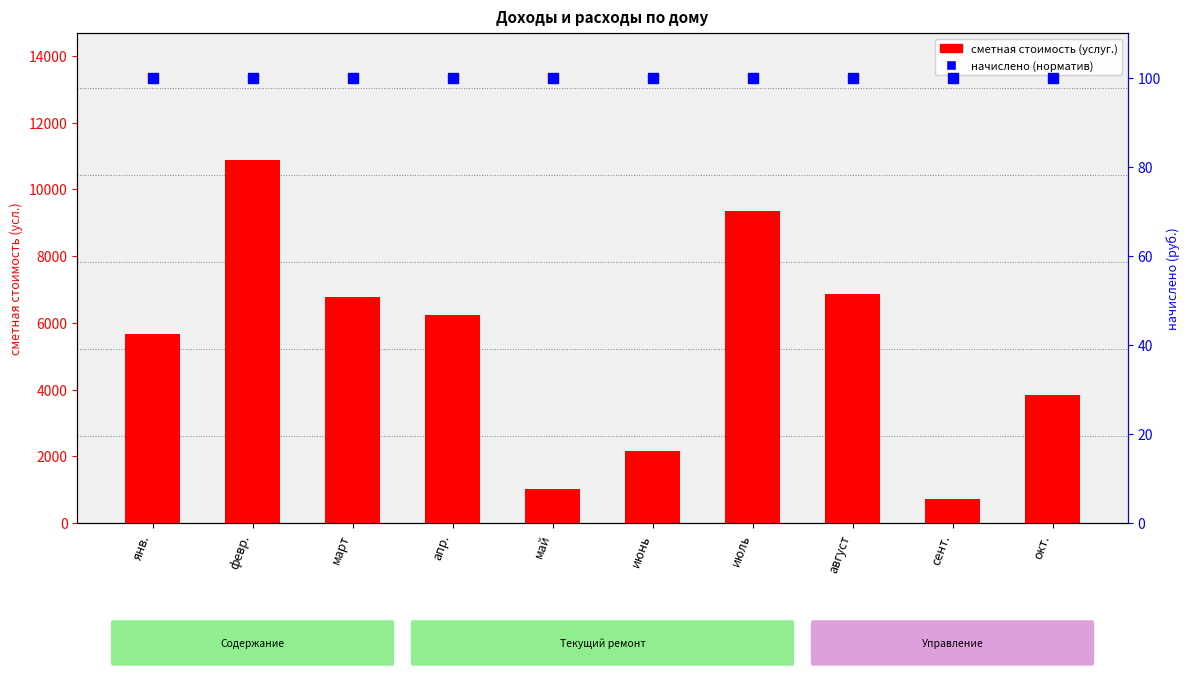

What is the label of the 6th bar from the right?

май